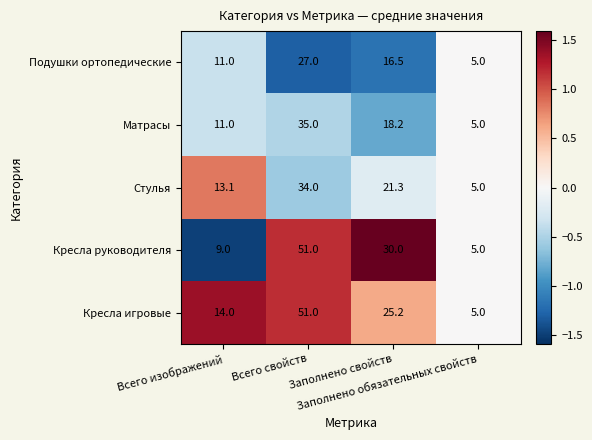

Count the Подушки ортопедические values in the range 11 to 27.

3